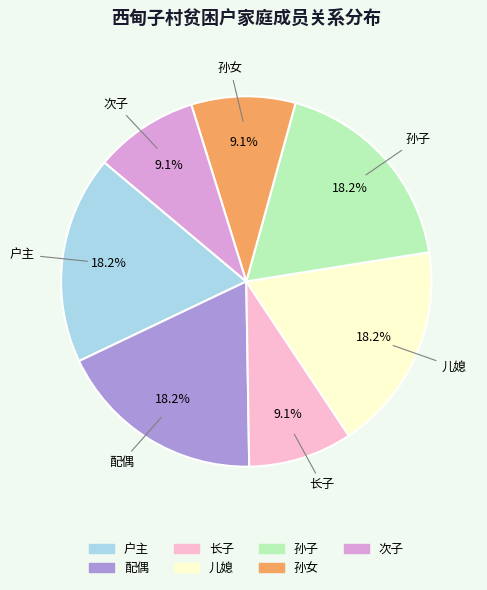

To the nearest percent, what is the combined percentage of 儿媳 and 户主?

36%